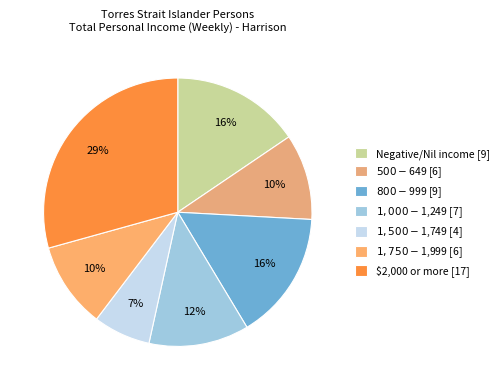

How many segments does this pie chart have?

7